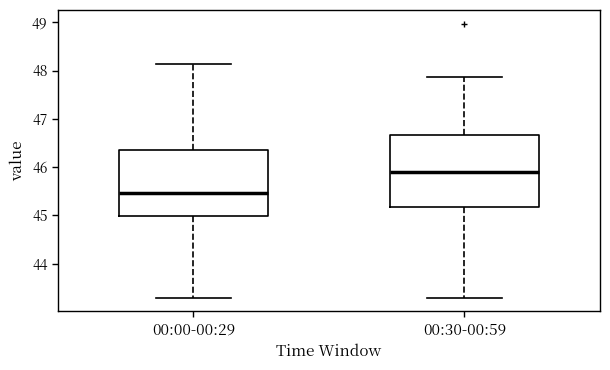

Where does the median line of the box for 00:00-00:29 sit on the y-axis? The values are not printed on the chart, so give them approximately, as read against the axis.

45.5